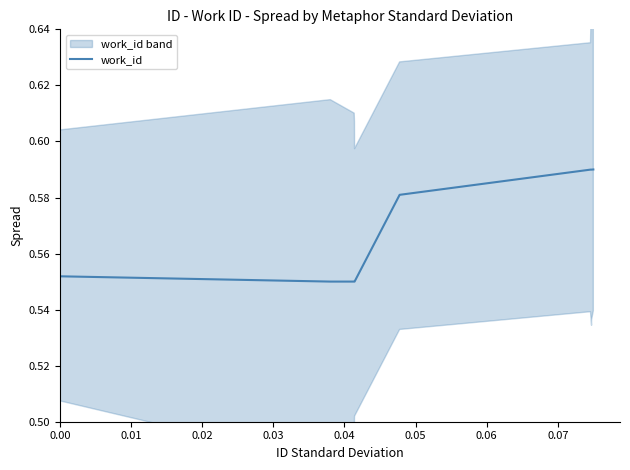

How many lines are shown in the chart?

1